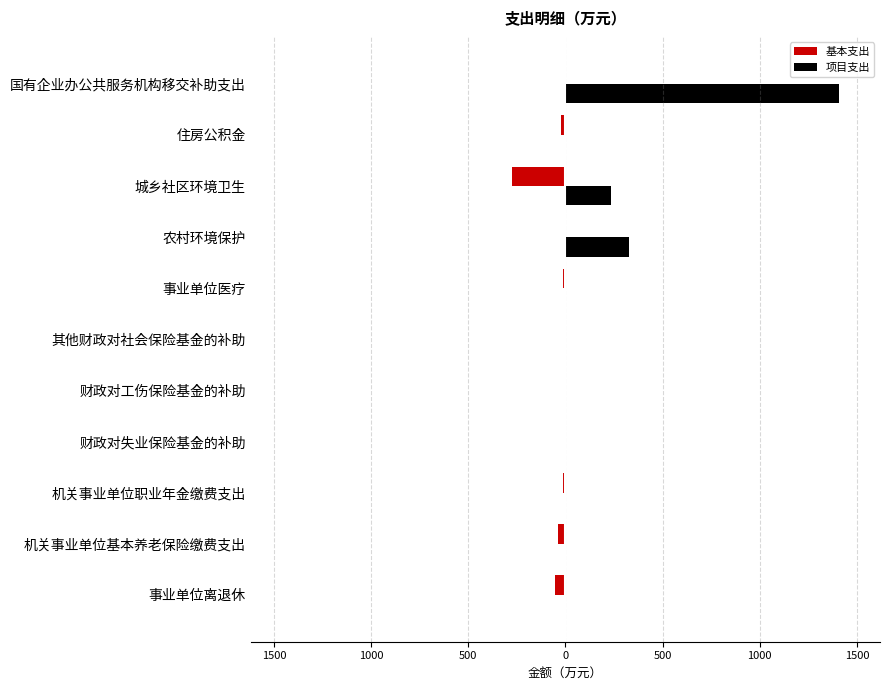

Reading right to left, transcribe all the data shown in this chart.

基本支出: 0.0	-21.4	-273.5	0.0	-11.8	-1.7	-0.9	-1.3	-14.3	-37.1	-52.6
项目支出: 1408.0	0.0	236.6	325.0	0.0	0.0	0.0	0.0	0.0	0.0	0.0